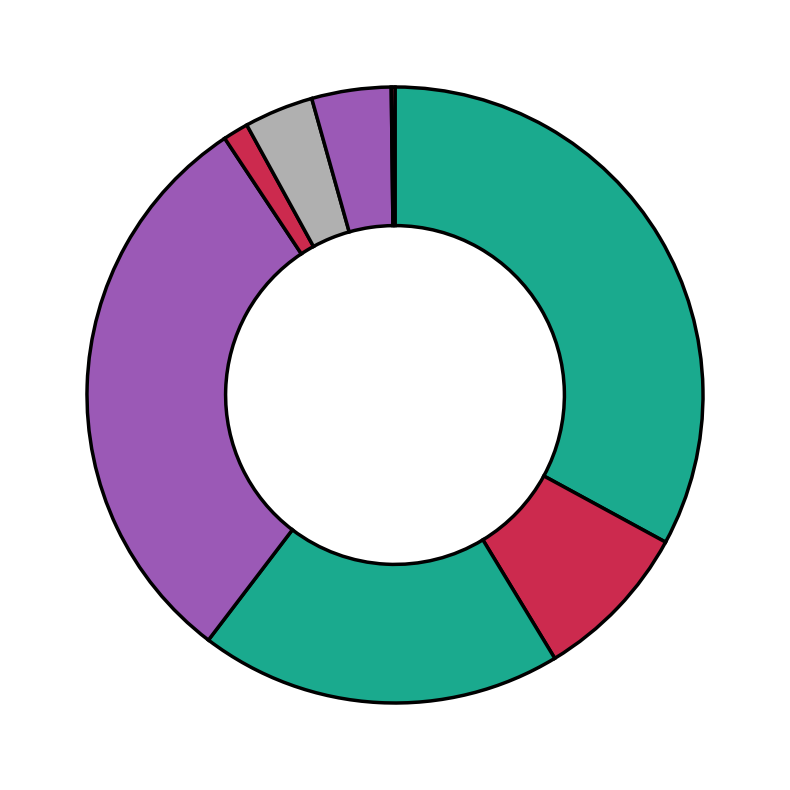

What is the smallest slice in the pie chart?

jardins (J)